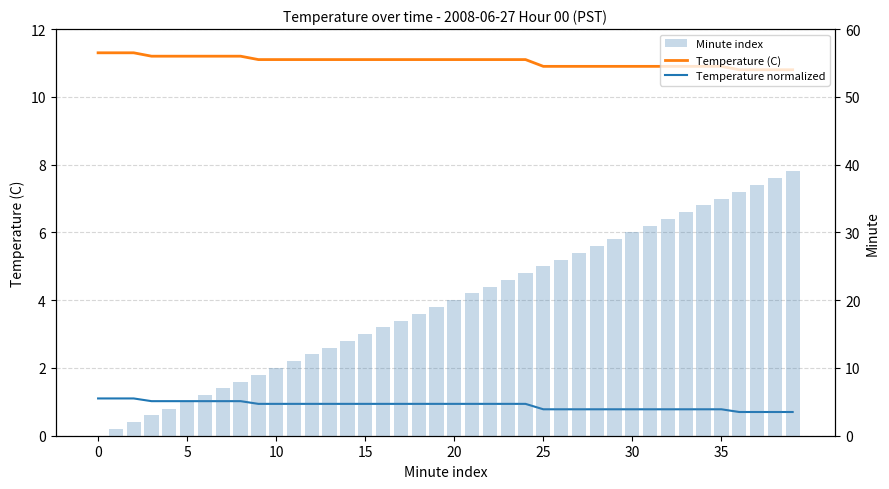

Does the chart contain stacked bars?

No